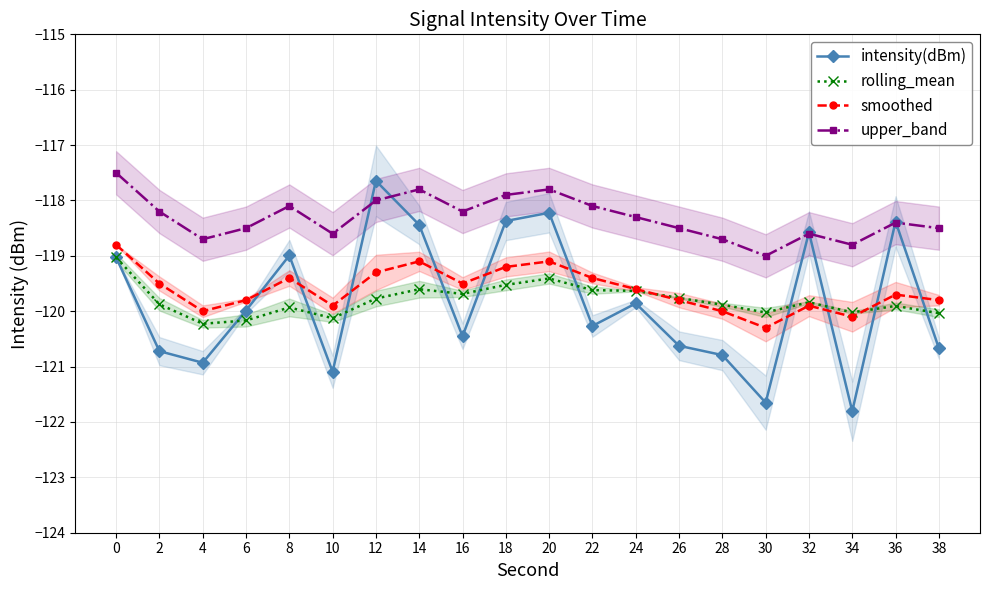

Which series has the largest total across all categories?

upper_band